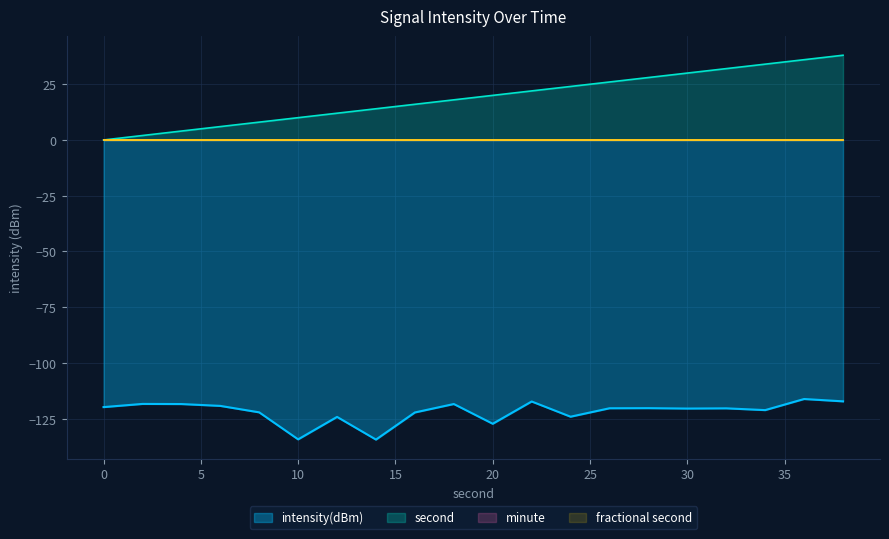

At which category is the sum across all series the highest?

38